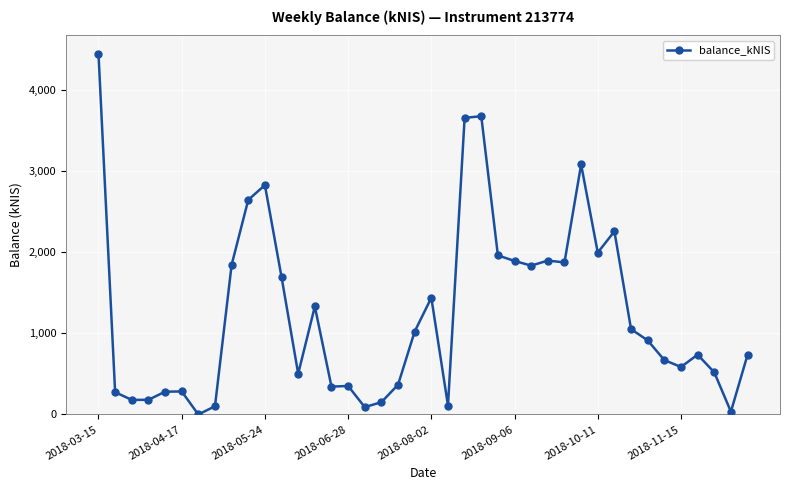

What is the greatest value displayed?

4442.9